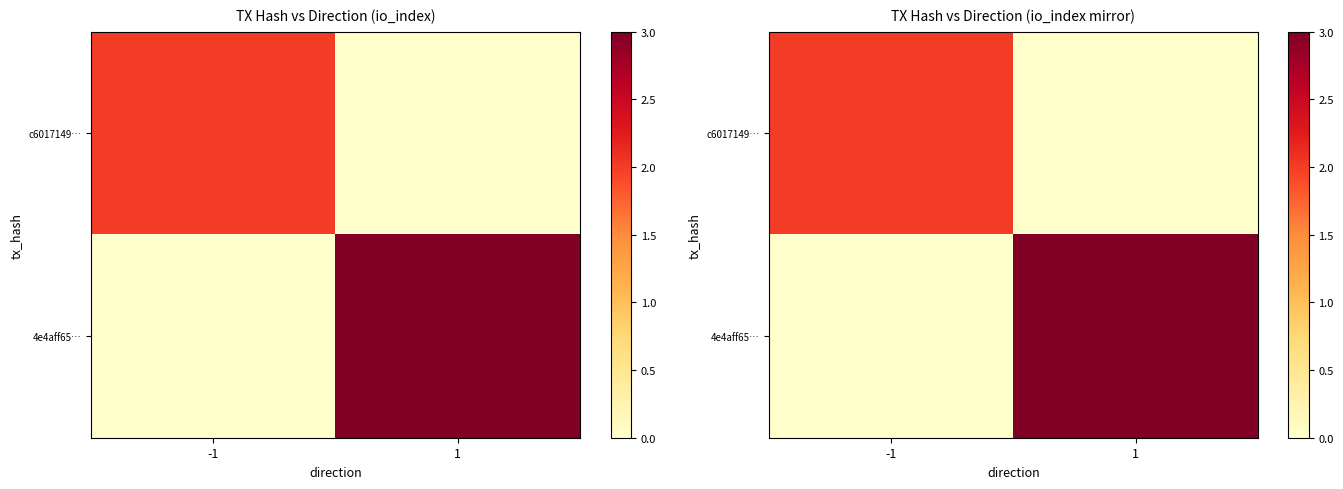

Count the number of data series in this chart.

2